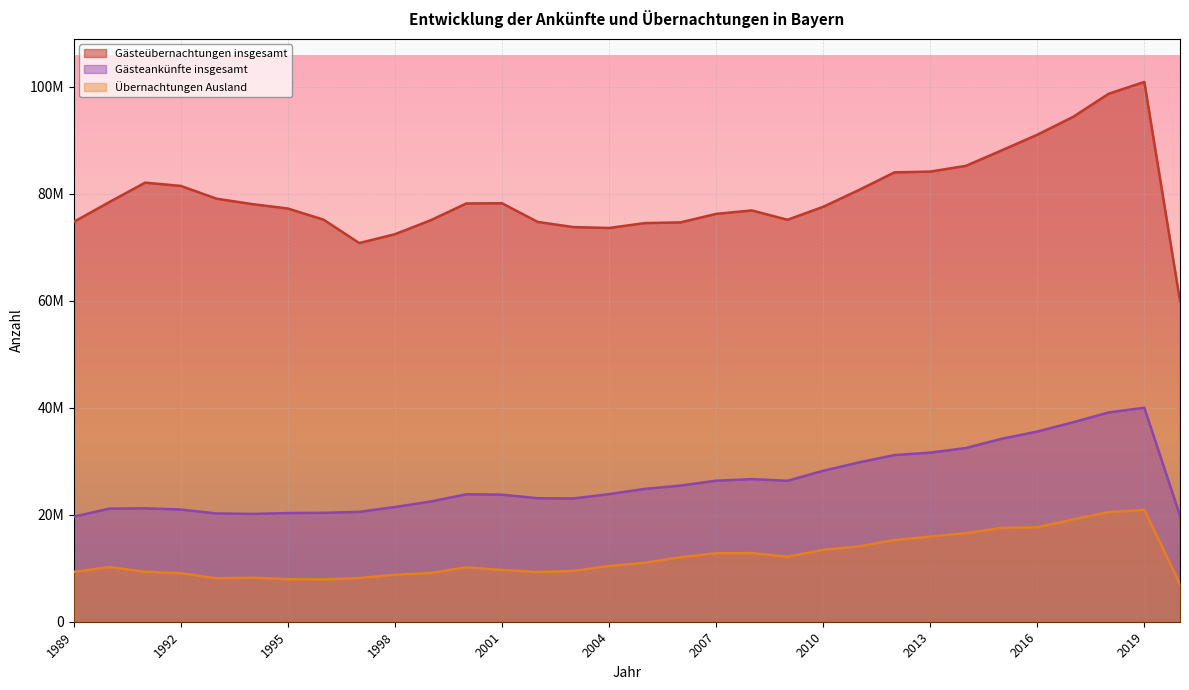

What is the maximum value for Gästeübernachtungen insgesamt?

100911480